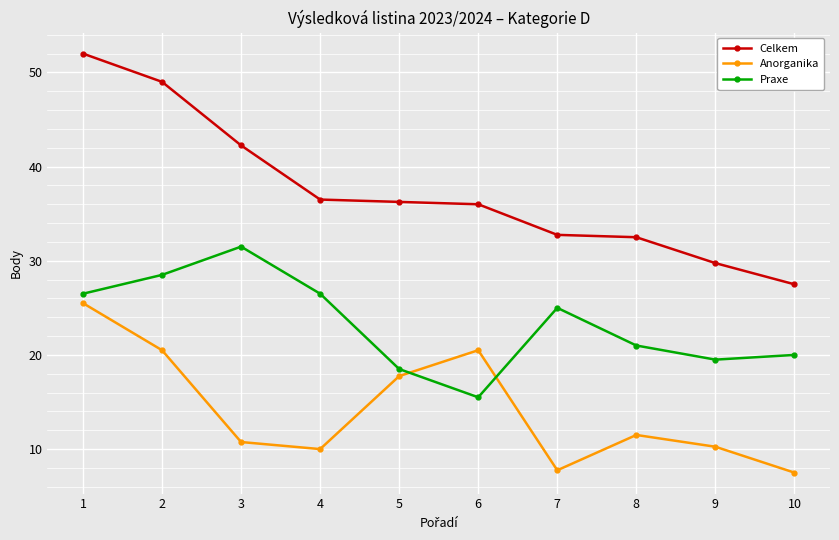

List the series in order of their overall mean, highest first.

Celkem, Praxe, Anorganika